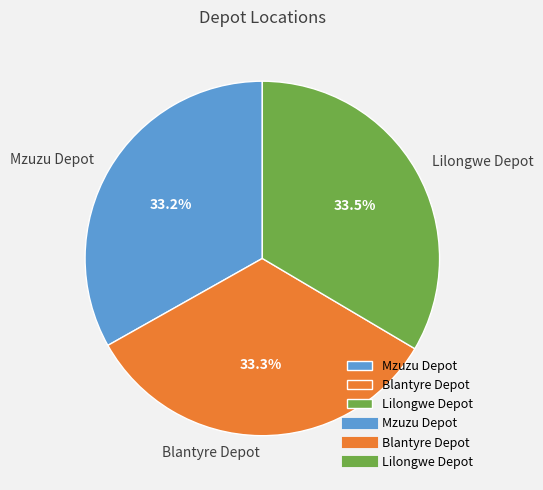

Approximately how many times larger is the value at Mzuzu Depot compared to Lilongwe Depot?

1.0